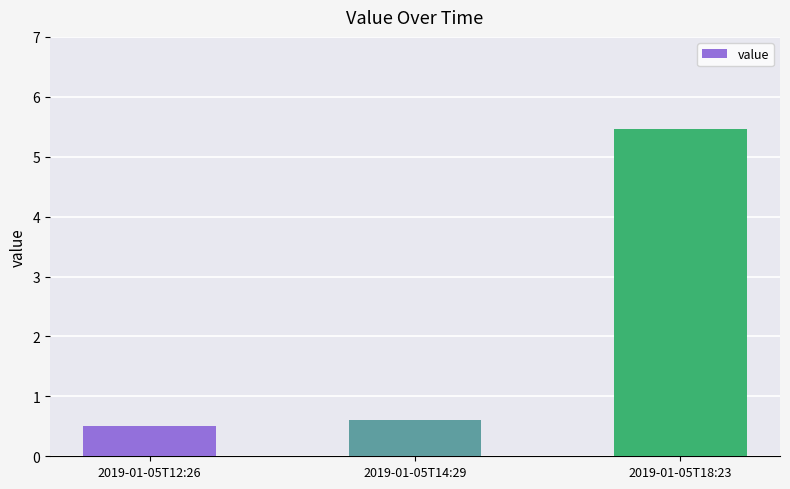

How many bars are there in total?

3